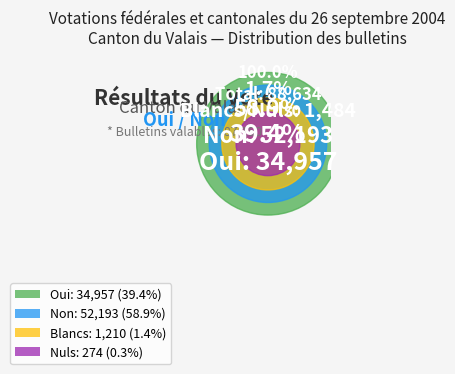

Is Non the majority of the pie?

Yes